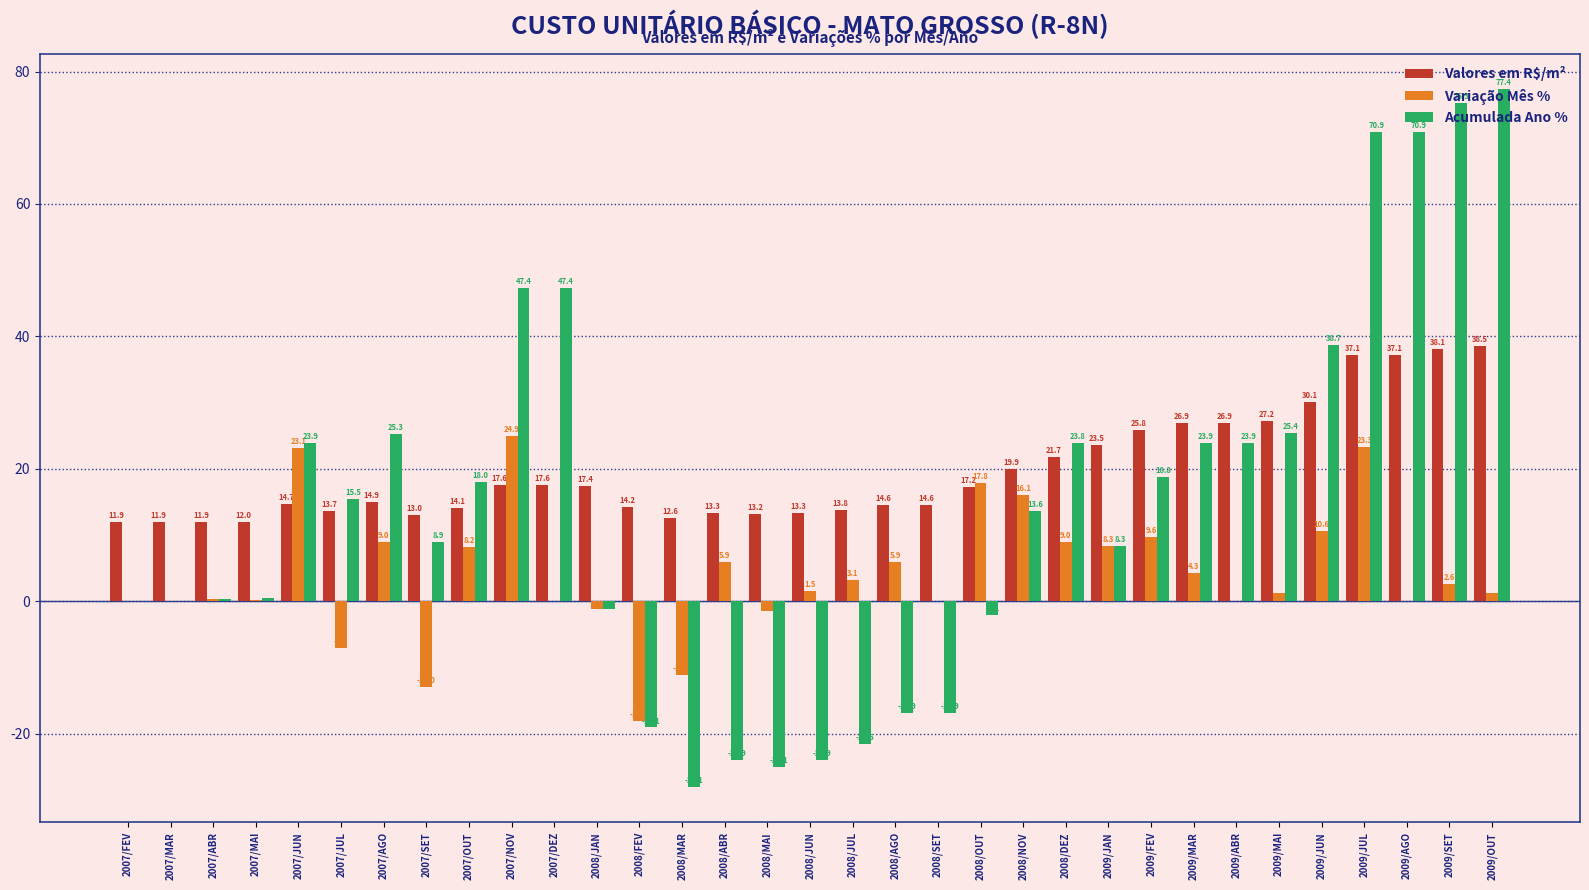

Which series has the widest spread of values?

Acumulada Ano %